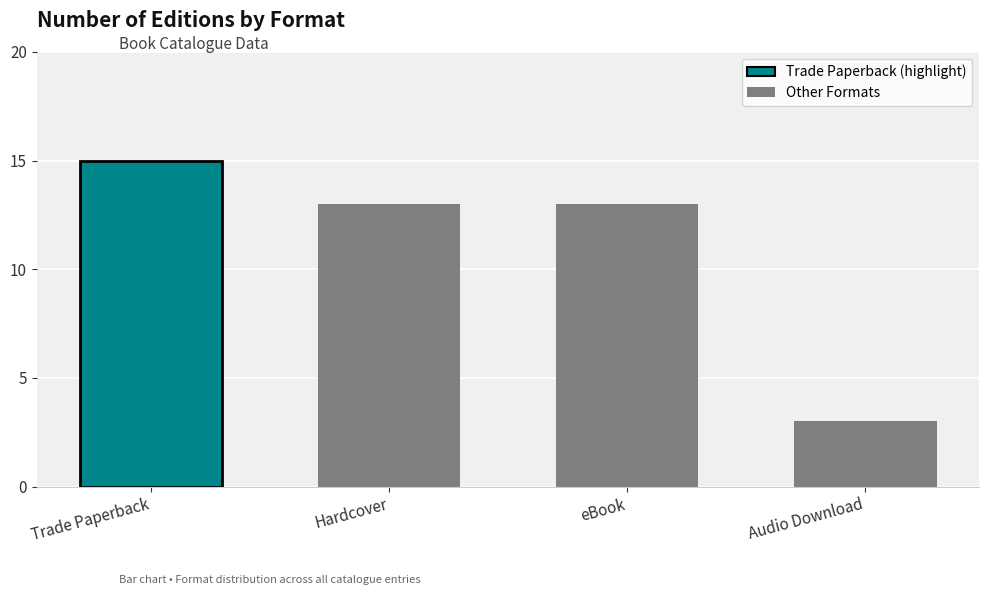

List the labels in order of value, largest first.

Trade Paperback, Hardcover, eBook, Audio Download